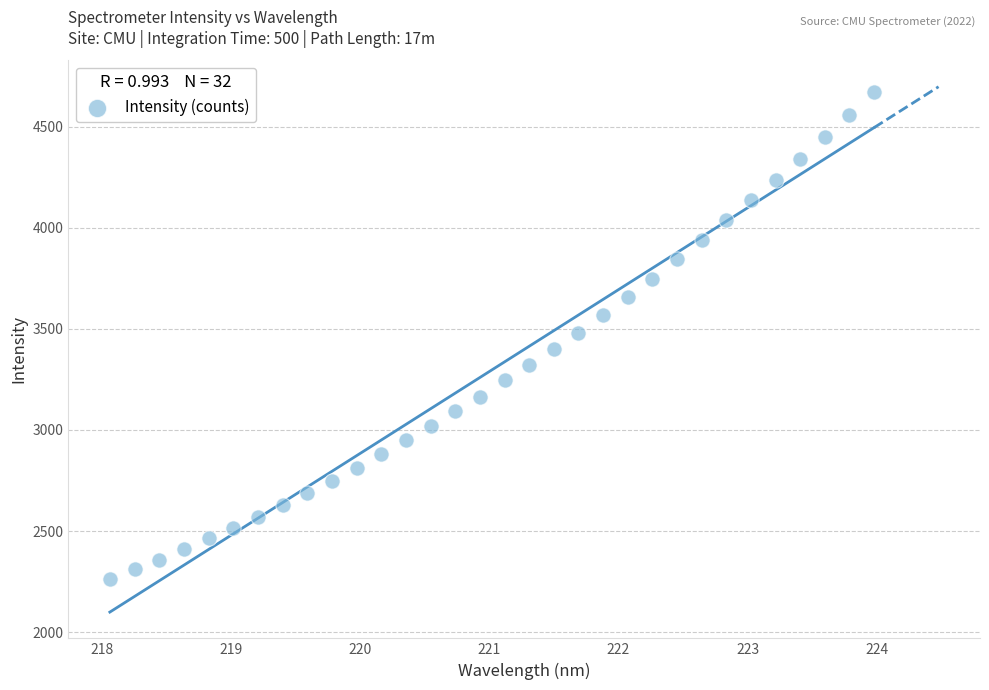

What is the range of X values (max minus min)?

5.9